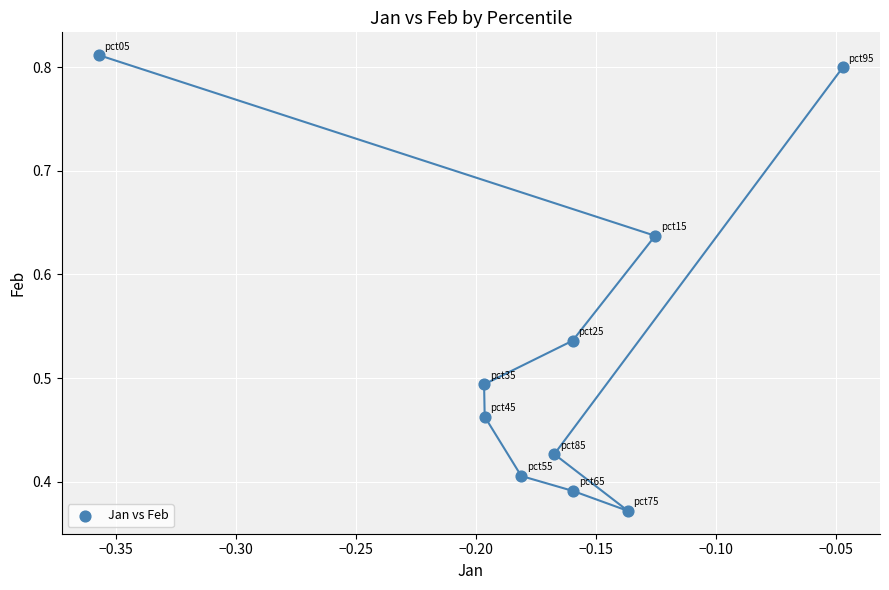

What is the range of X values (max minus min)?

0.3